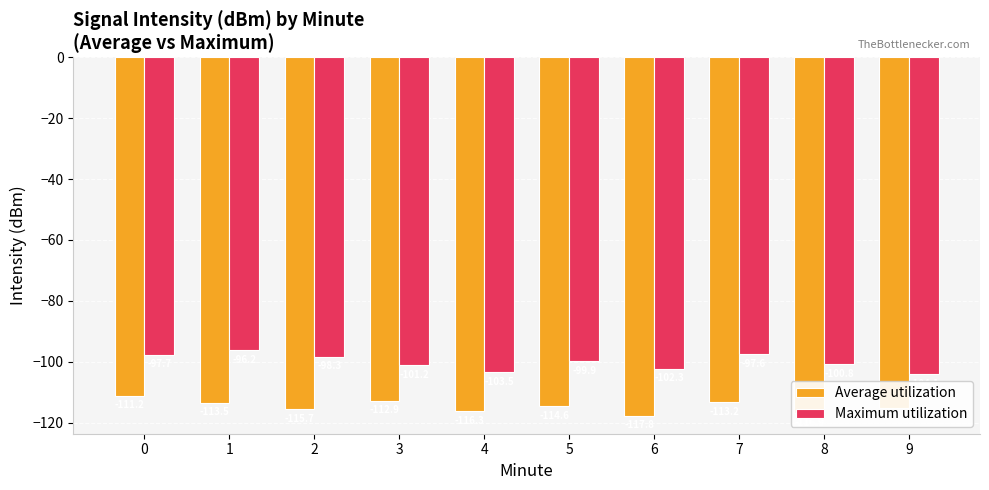

Which series changed the most between 2 and 4?

Maximum utilization